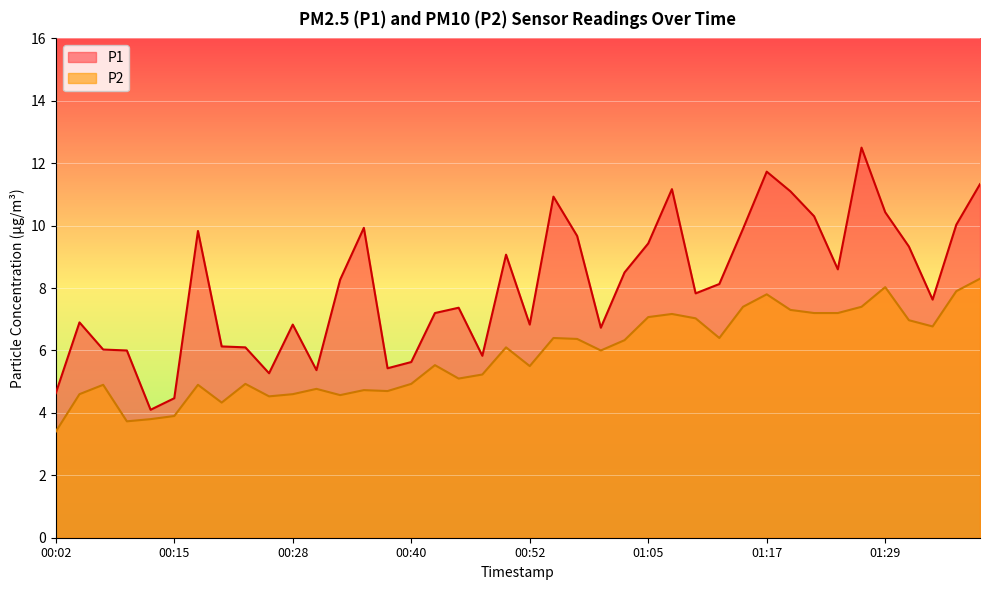

True or false: P1 has a value of 14.3 at 00:50.

False